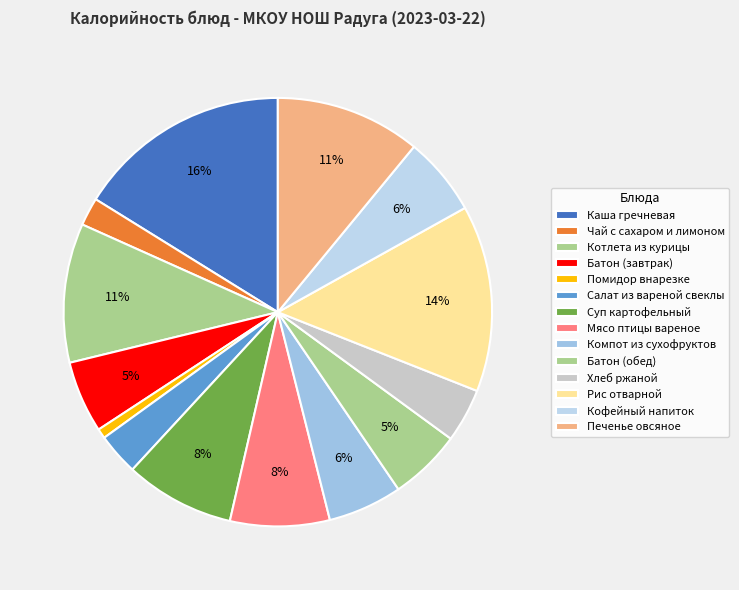

Count the number of slices in the pie.

14